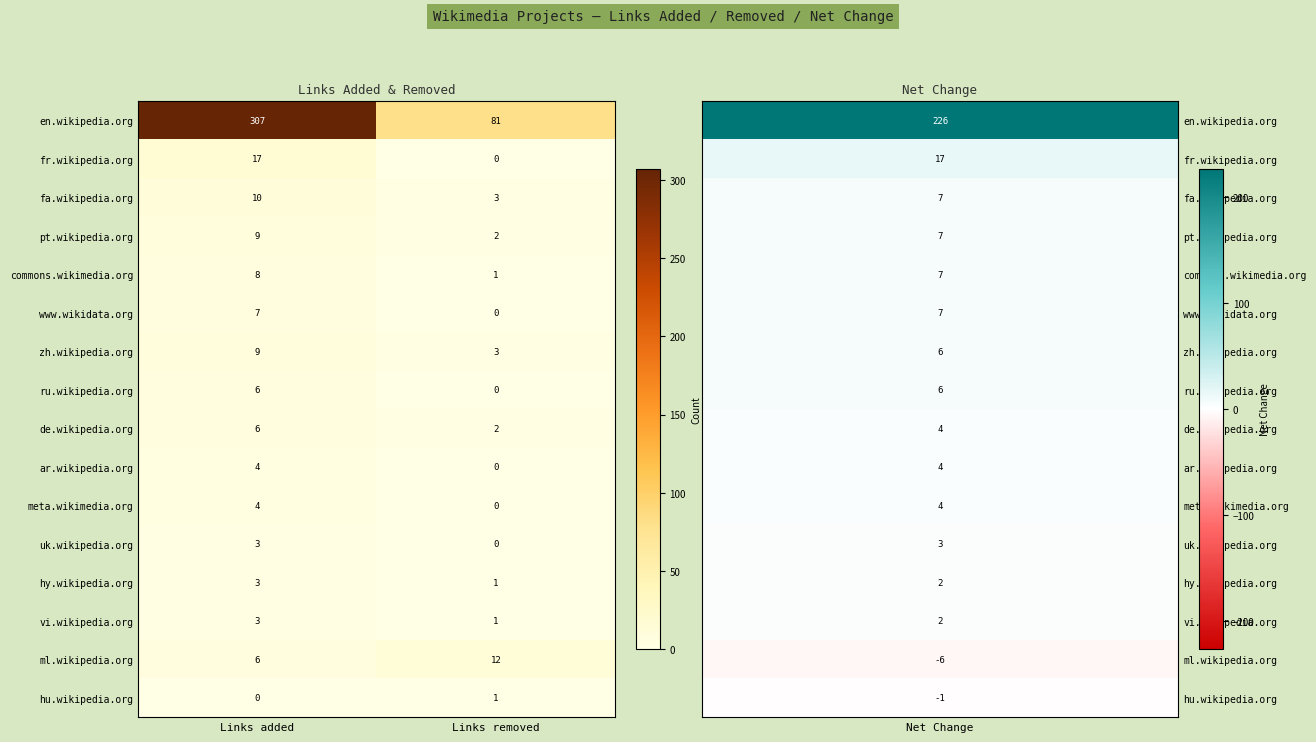

At which label is uk.wikipedia.org closest to 1?

Links removed